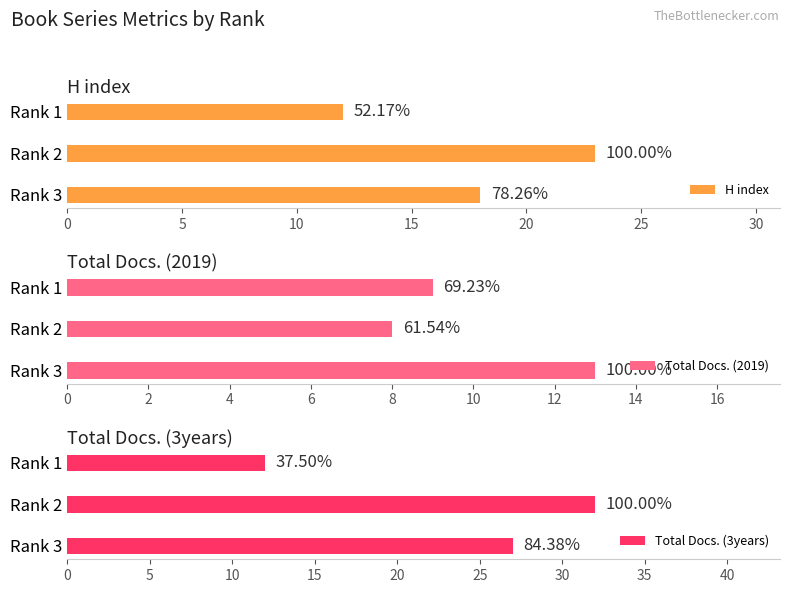

How many values in the H index series exceed 18?

1